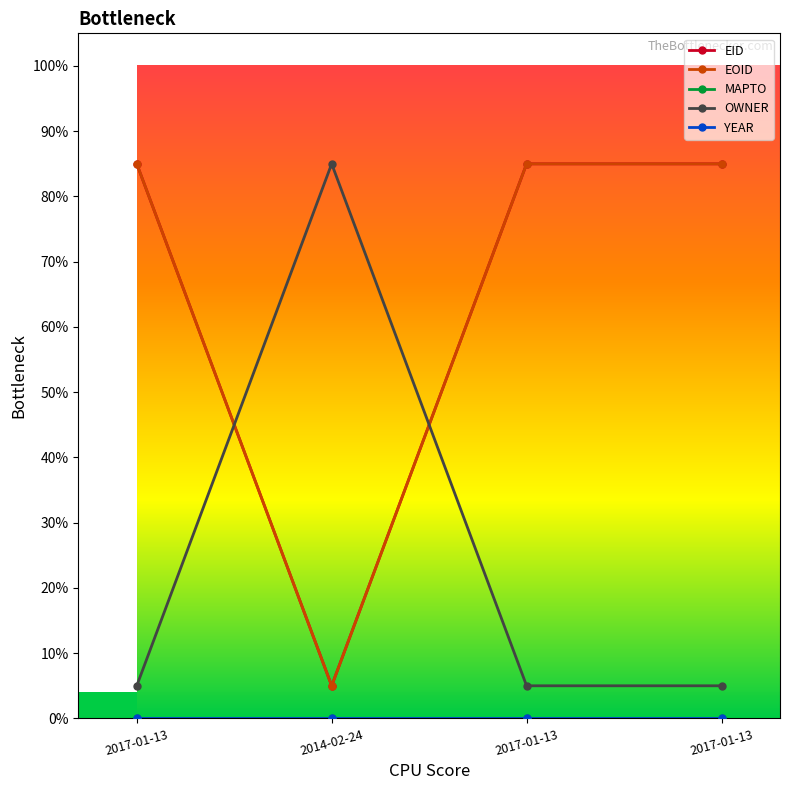

Does the chart display data point markers on the line(s)?

Yes